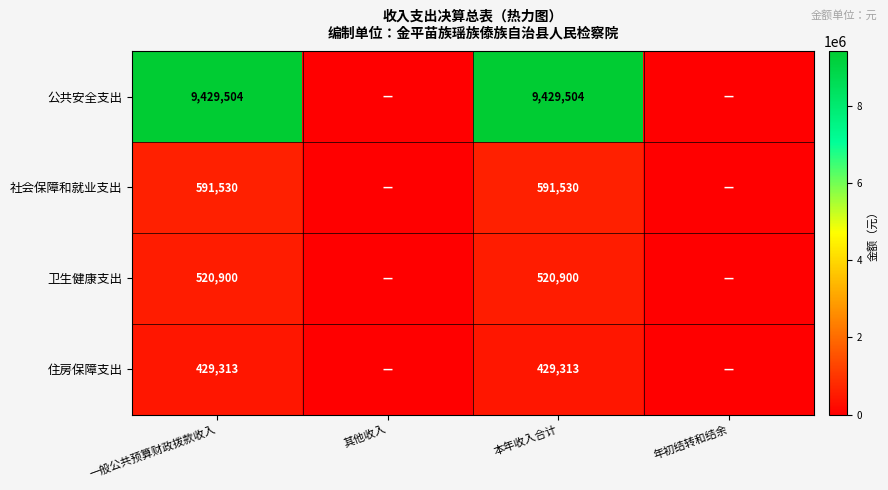

Is the value of 社会保障和就业支出 at 本年收入合计 greater than the value of 公共安全支出 at 一般公共预算财政拨款收入?

No